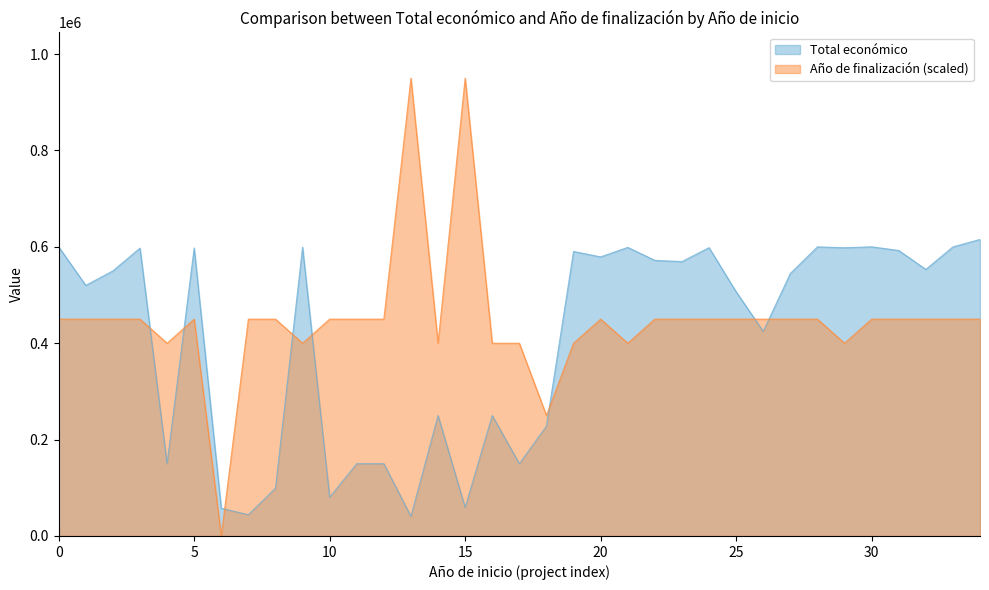

Which series has the widest spread of values?

Año de finalización (scaled)